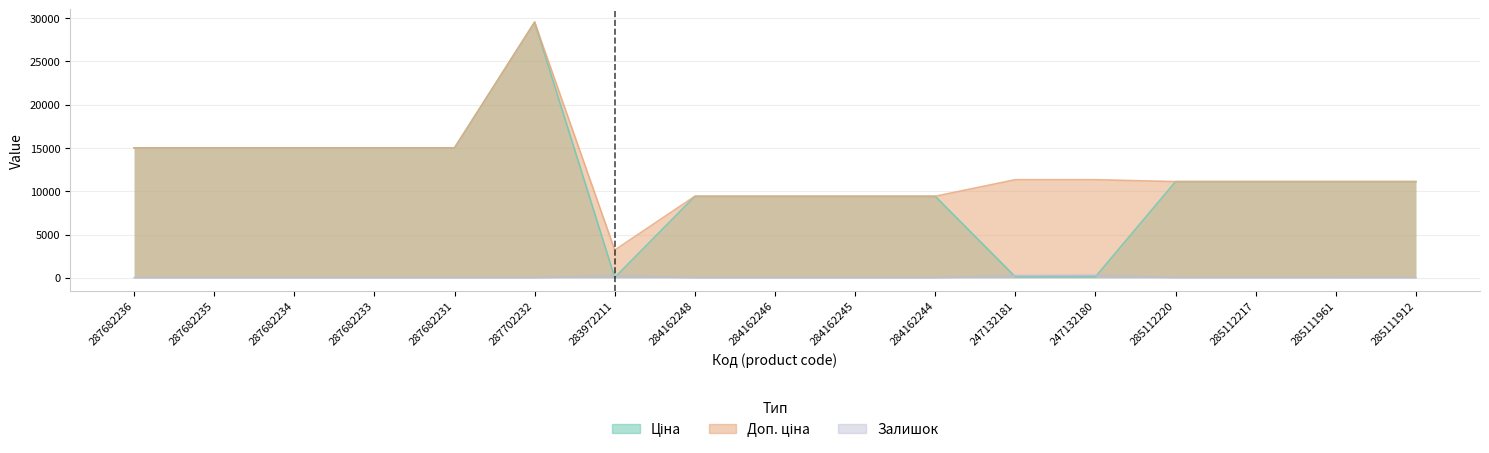

What is the sum of the Залишок values at 285112217 and 285112220?

34.0